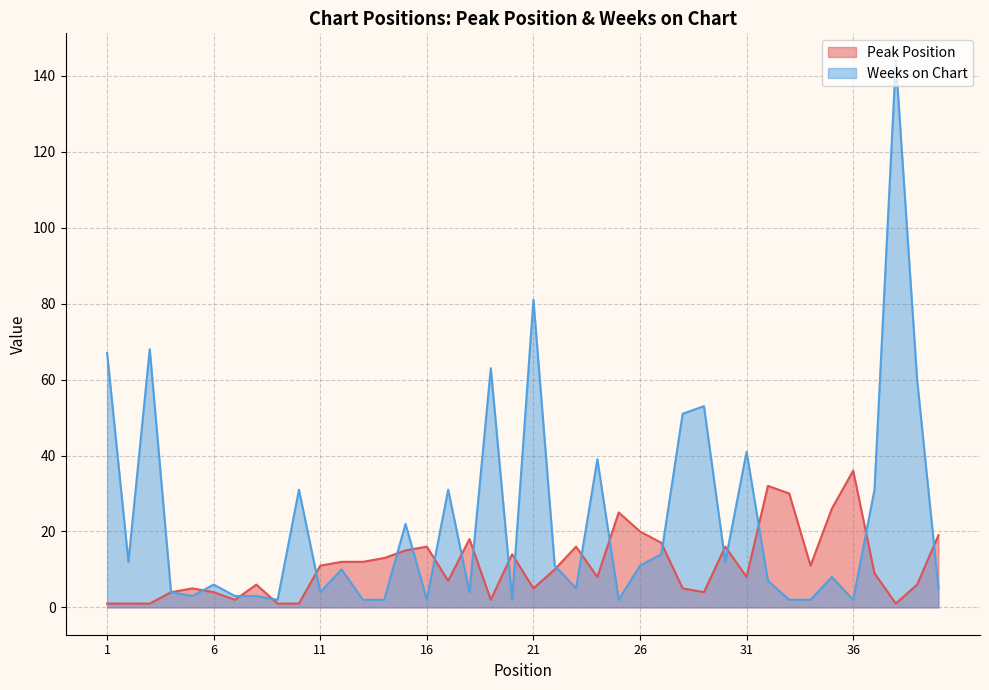

Between 24 and 20, which is larger?

20